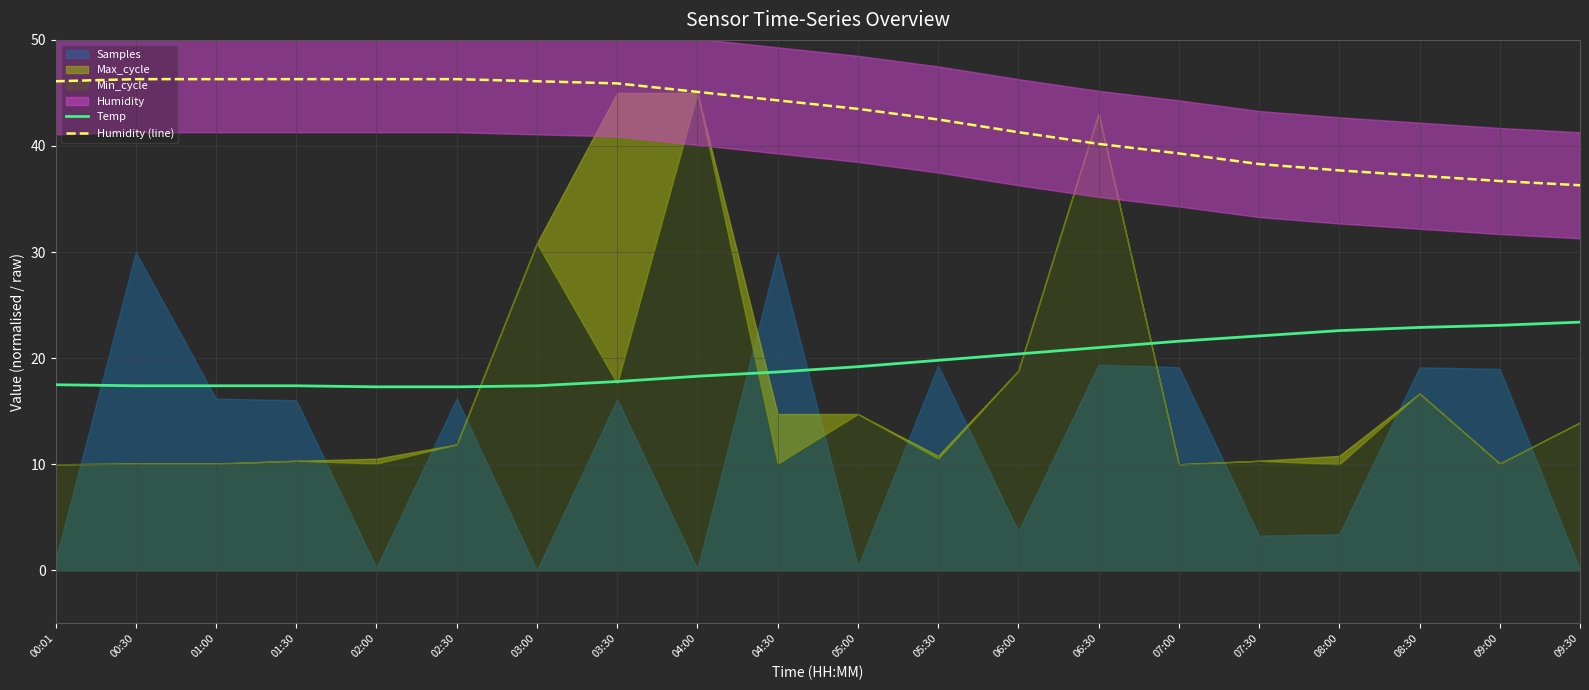

What is the average value of the Humidity (line) series?

42.6